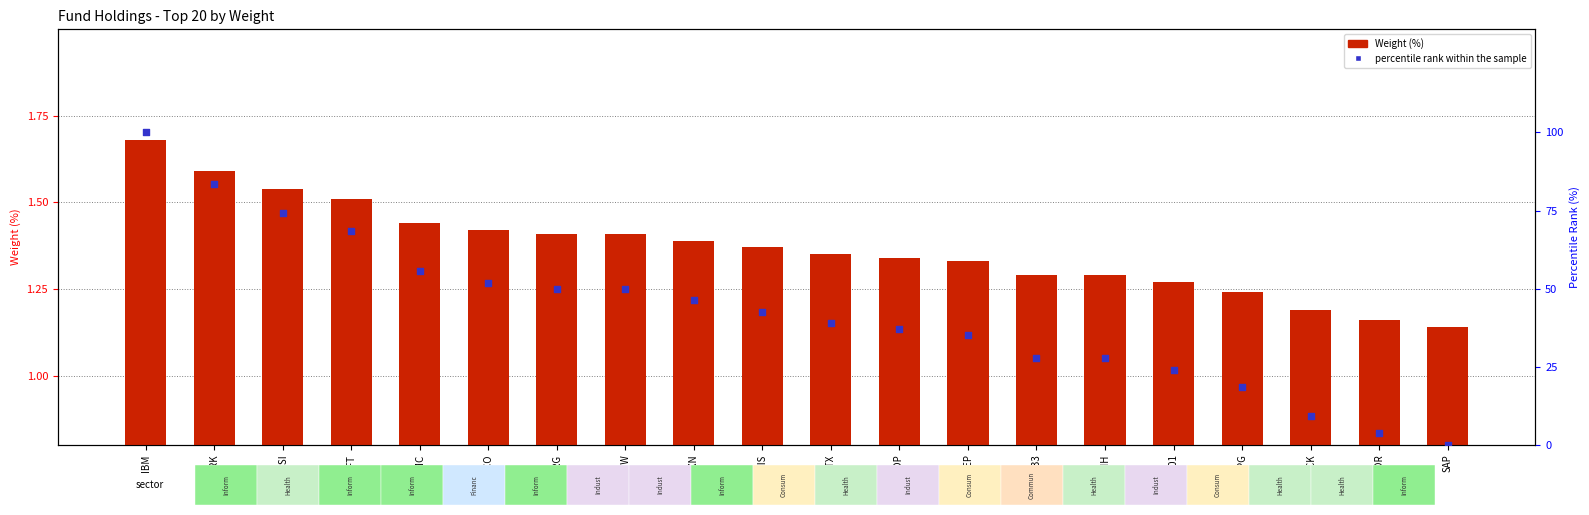

Which series has the largest Y range (max minus min)?

percentile rank within the sample